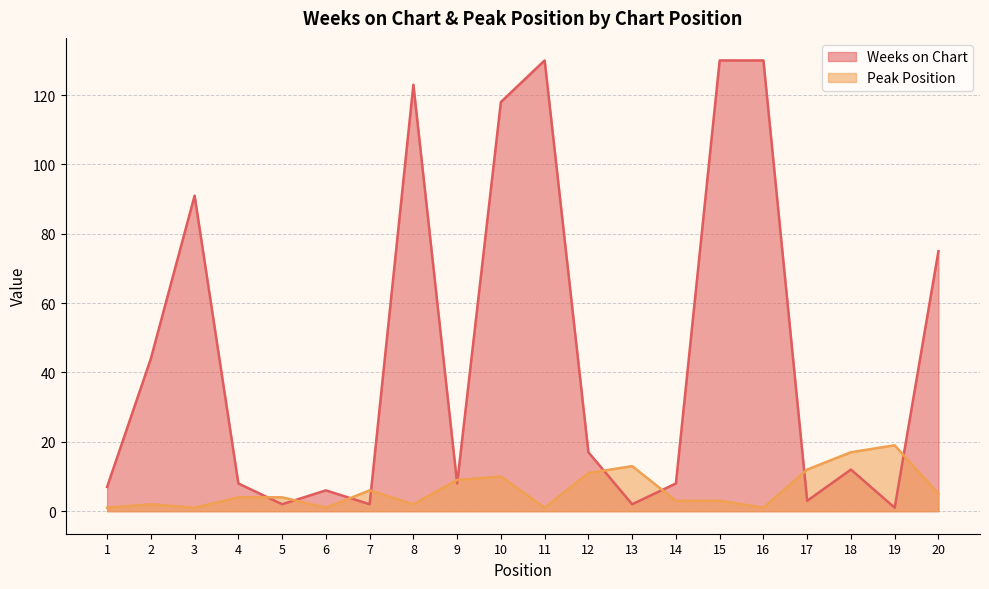

Which has a higher value, 7 or 15?

15